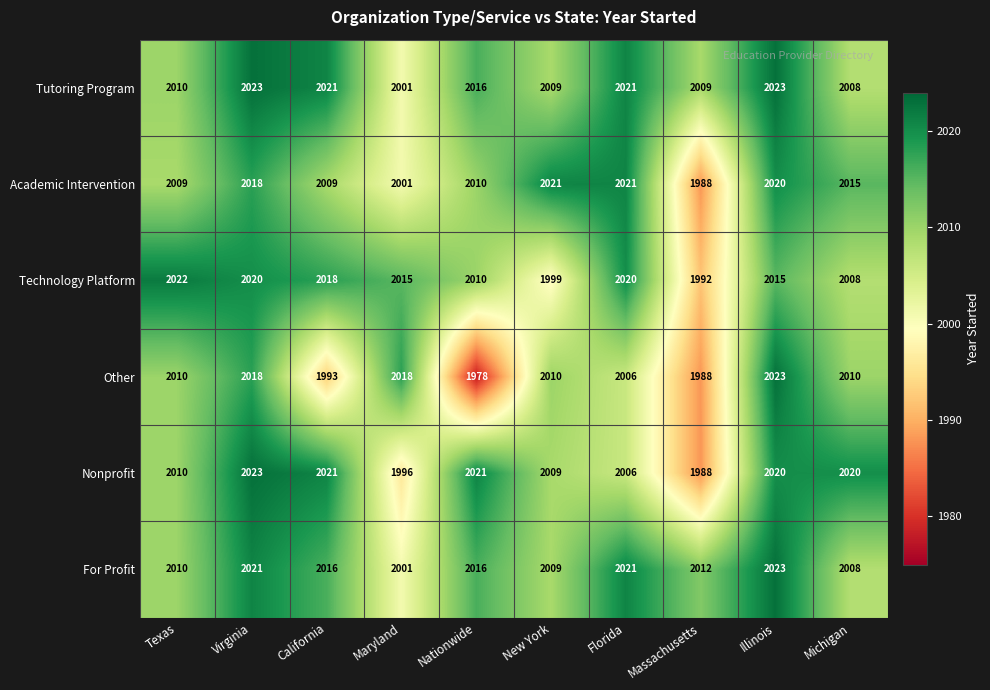

The Nonprofit series shows 2010 at Texas. True or false?

True